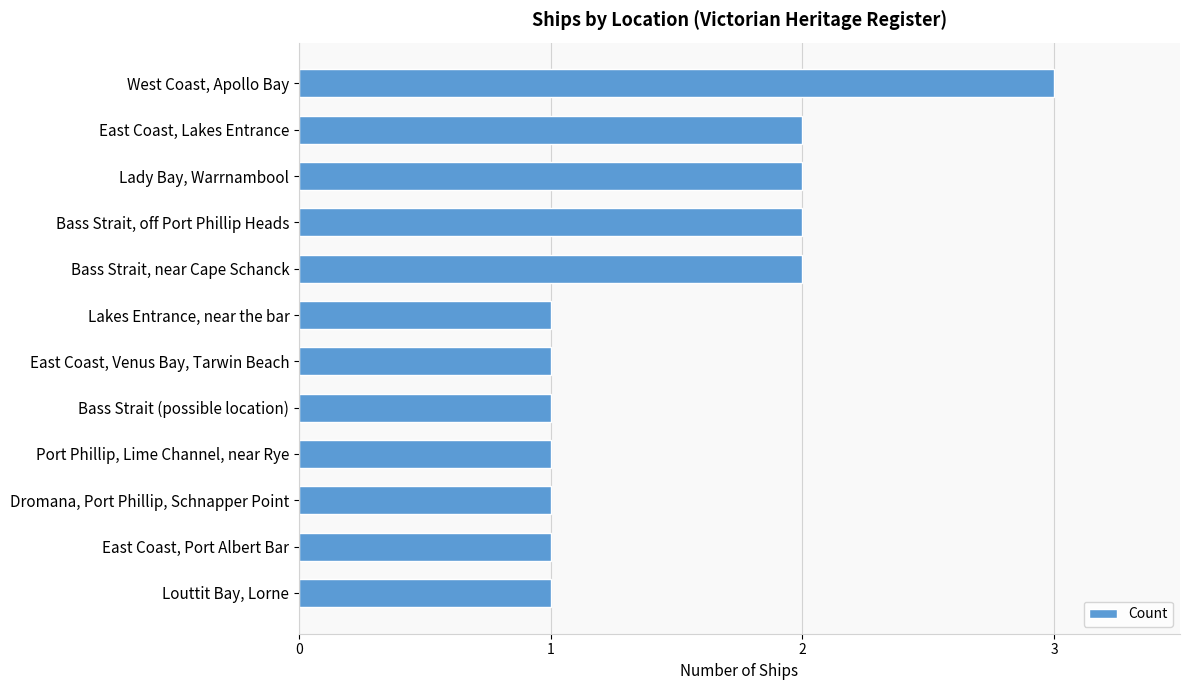

The chart shows a value of 2 at Bass Strait, near Cape Schanck. True or false?

True